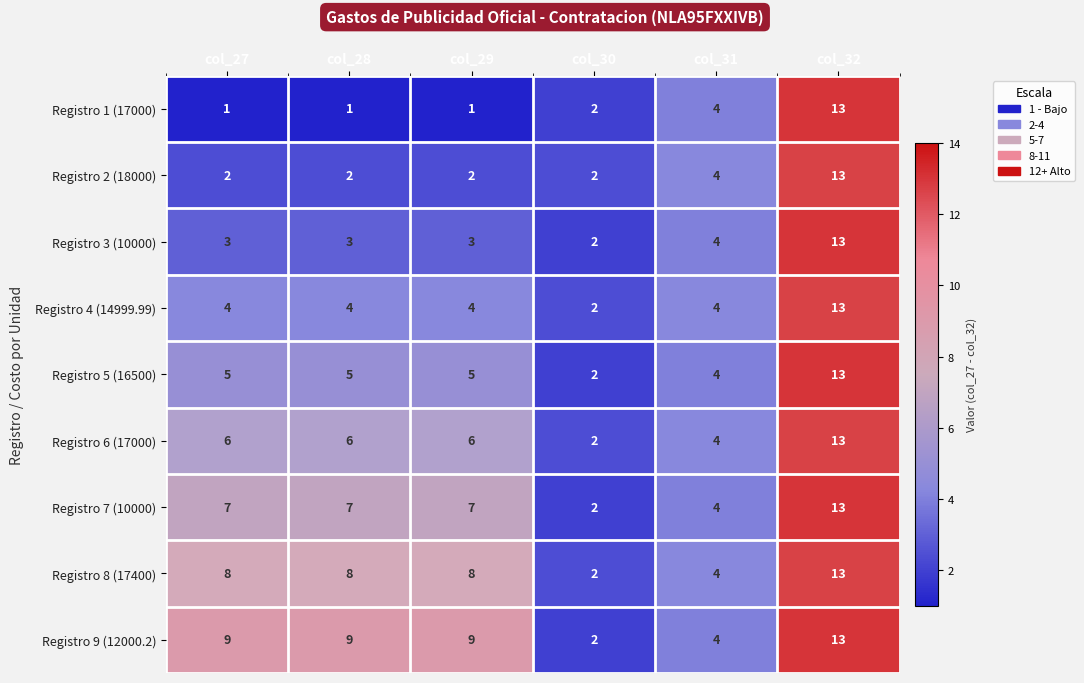

Is it true that Registro 5 (16500) equals 5 at col_28?

True